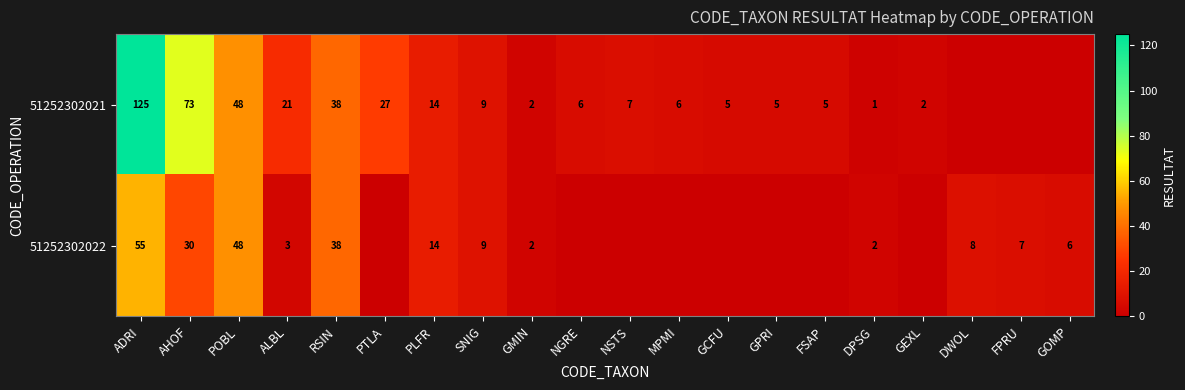

What is the difference between the 51252302021 values at ADRI and GCFU?

120